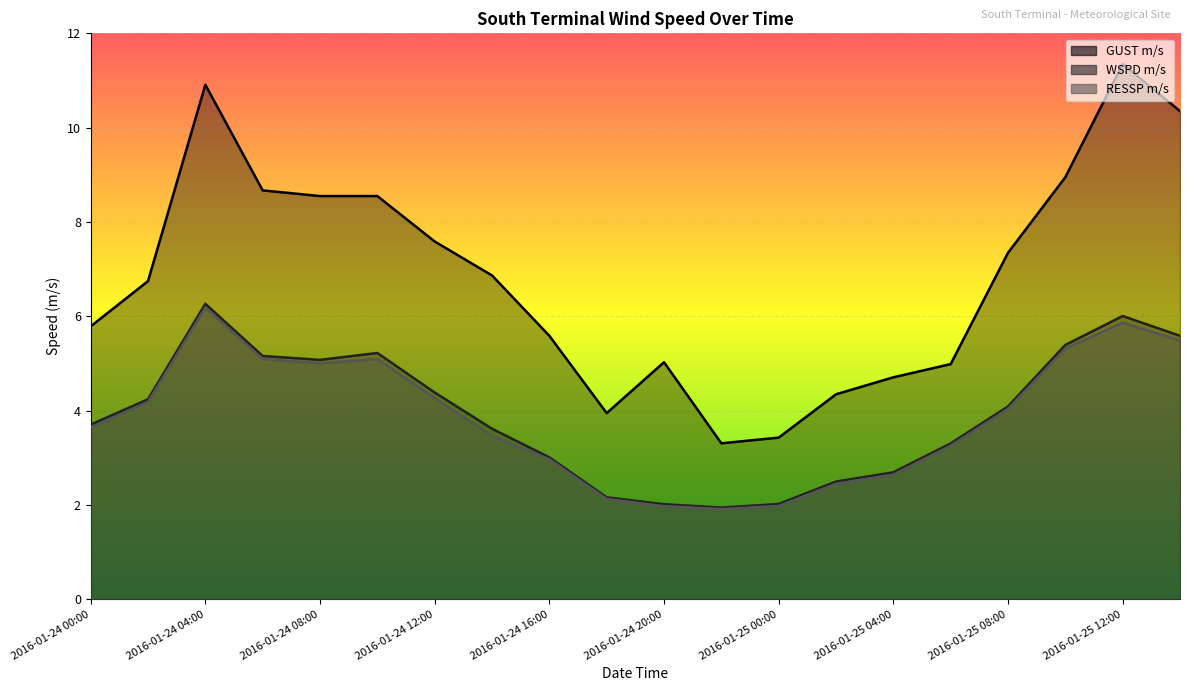

True or false: GUST m/s and WSPD m/s intersect in this chart.

False